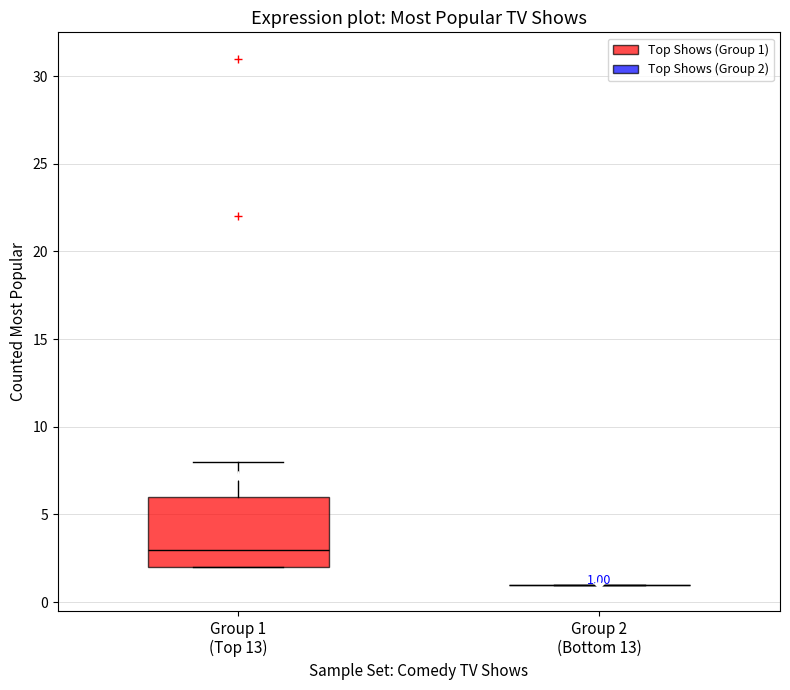

Comparing the boxes themselves (not the whiskers), which one is the tallest?

Group 1 (Top 13)